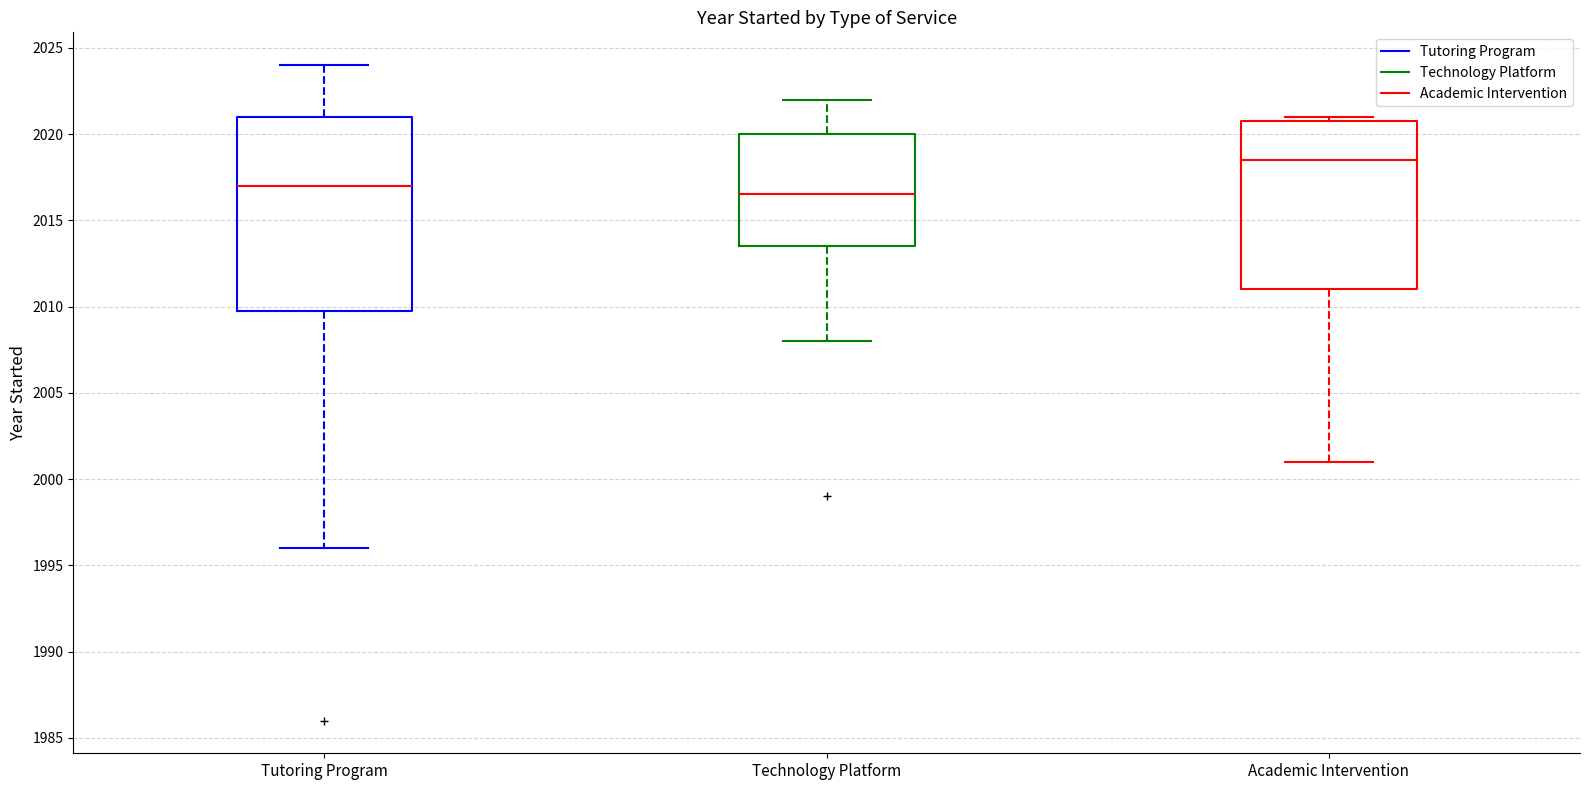

Comparing the boxes themselves (not the whiskers), which one is the tallest?

Tutoring Program